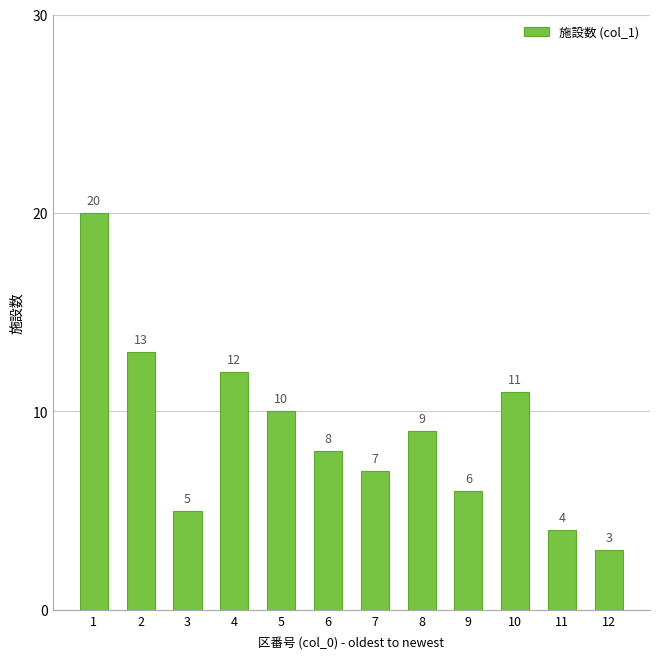

True or false: the data shows 8 at 6.

True